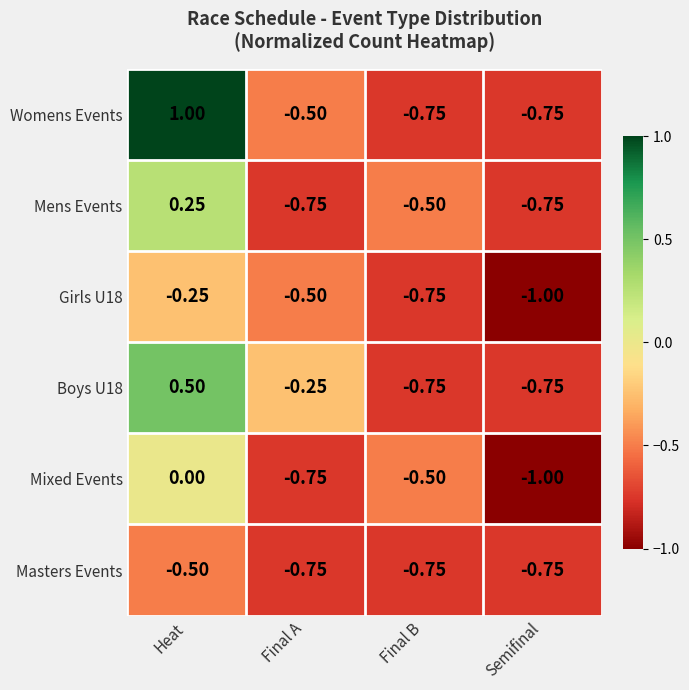

At which category is the sum across all series the highest?

Heat